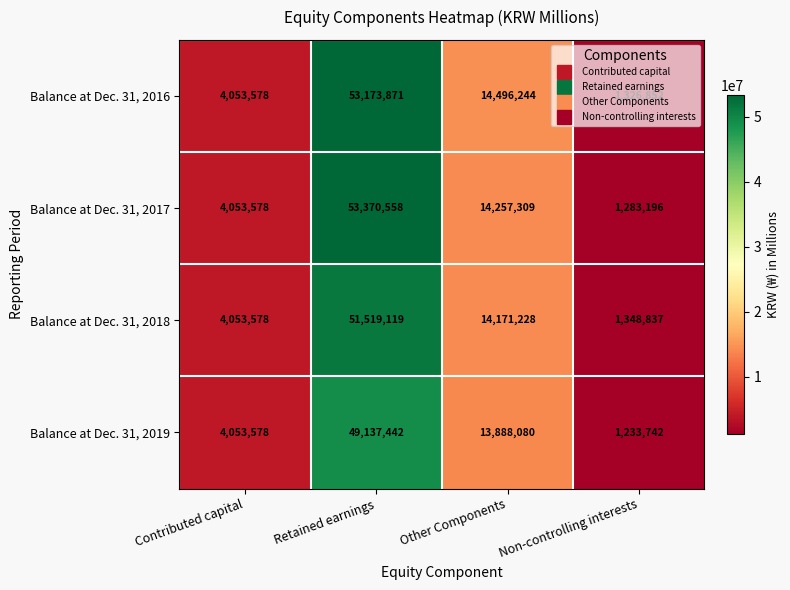

What is the maximum value for Balance at Dec. 31, 2018?

51519119